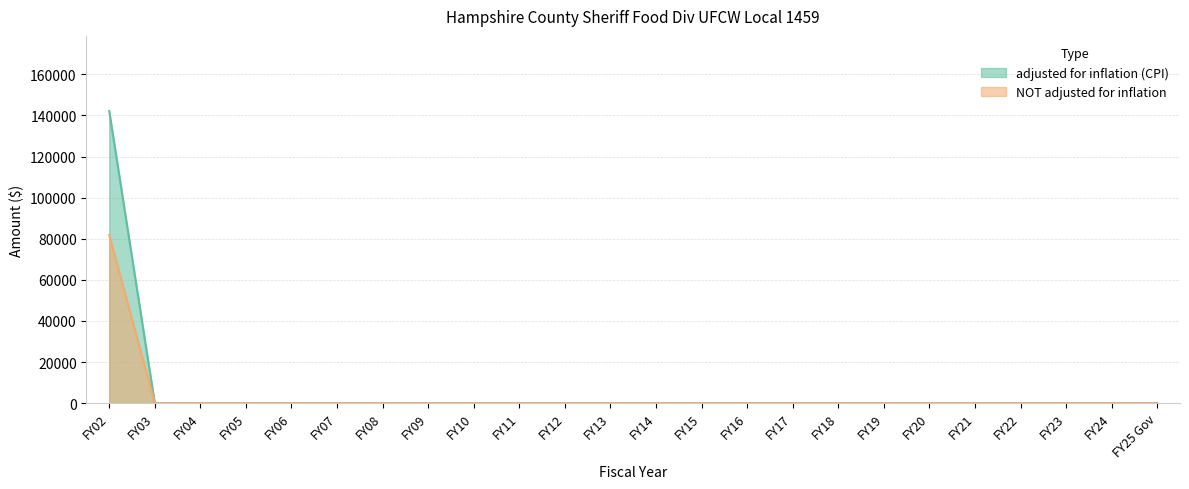

List the series in order of their overall mean, highest first.

adjusted for inflation (CPI), NOT adjusted for inflation